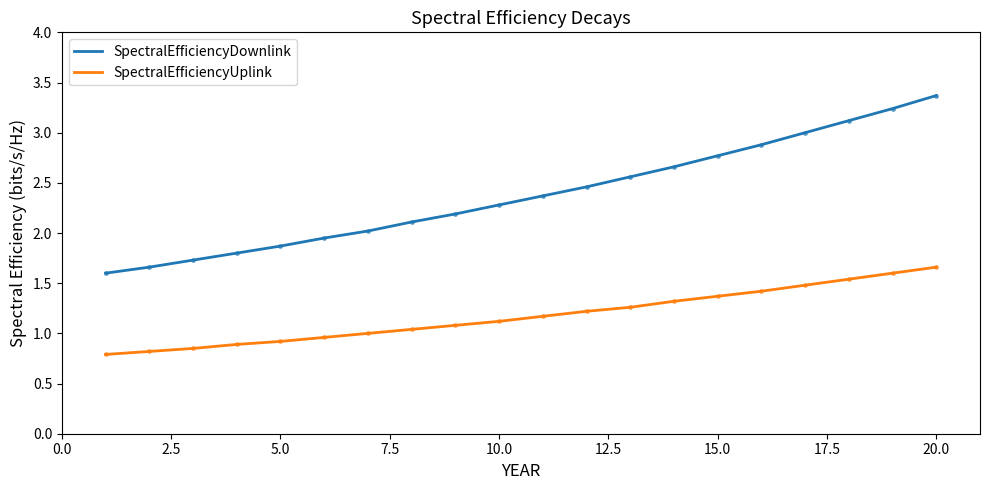

Which series has the largest total across all categories?

SpectralEfficiencyDownlink